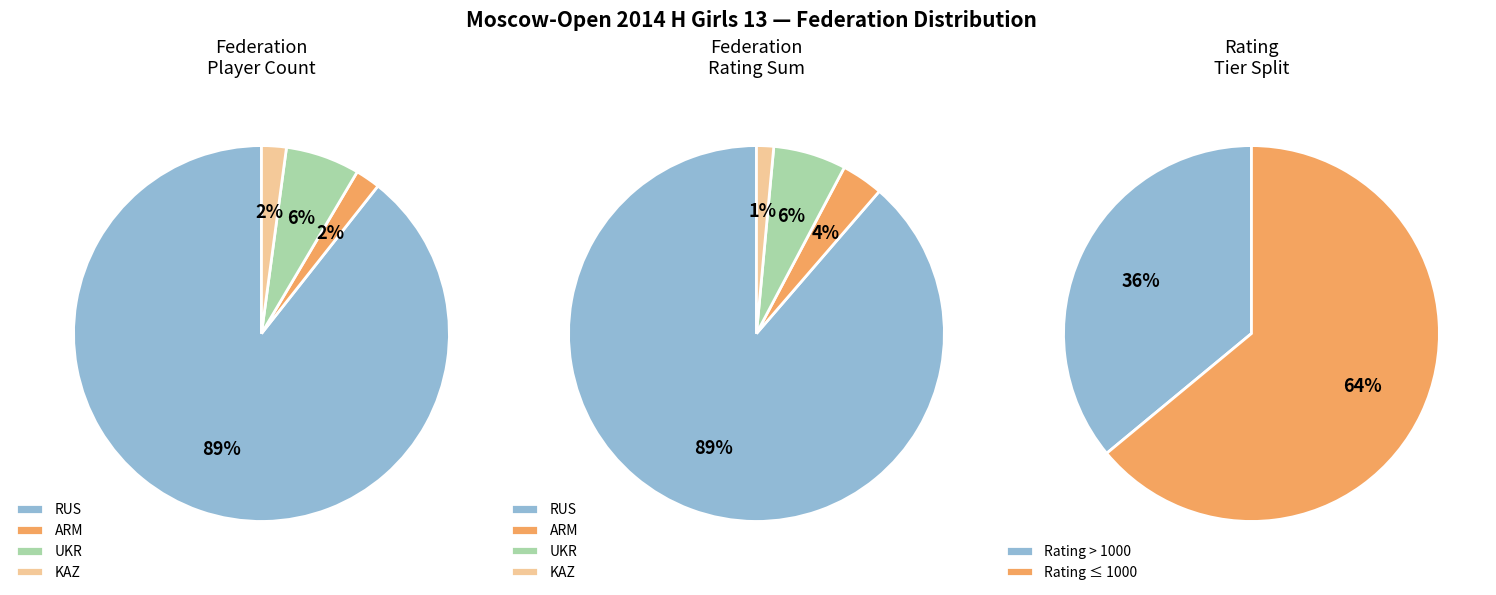

What is the largest slice in the pie chart?

RUS